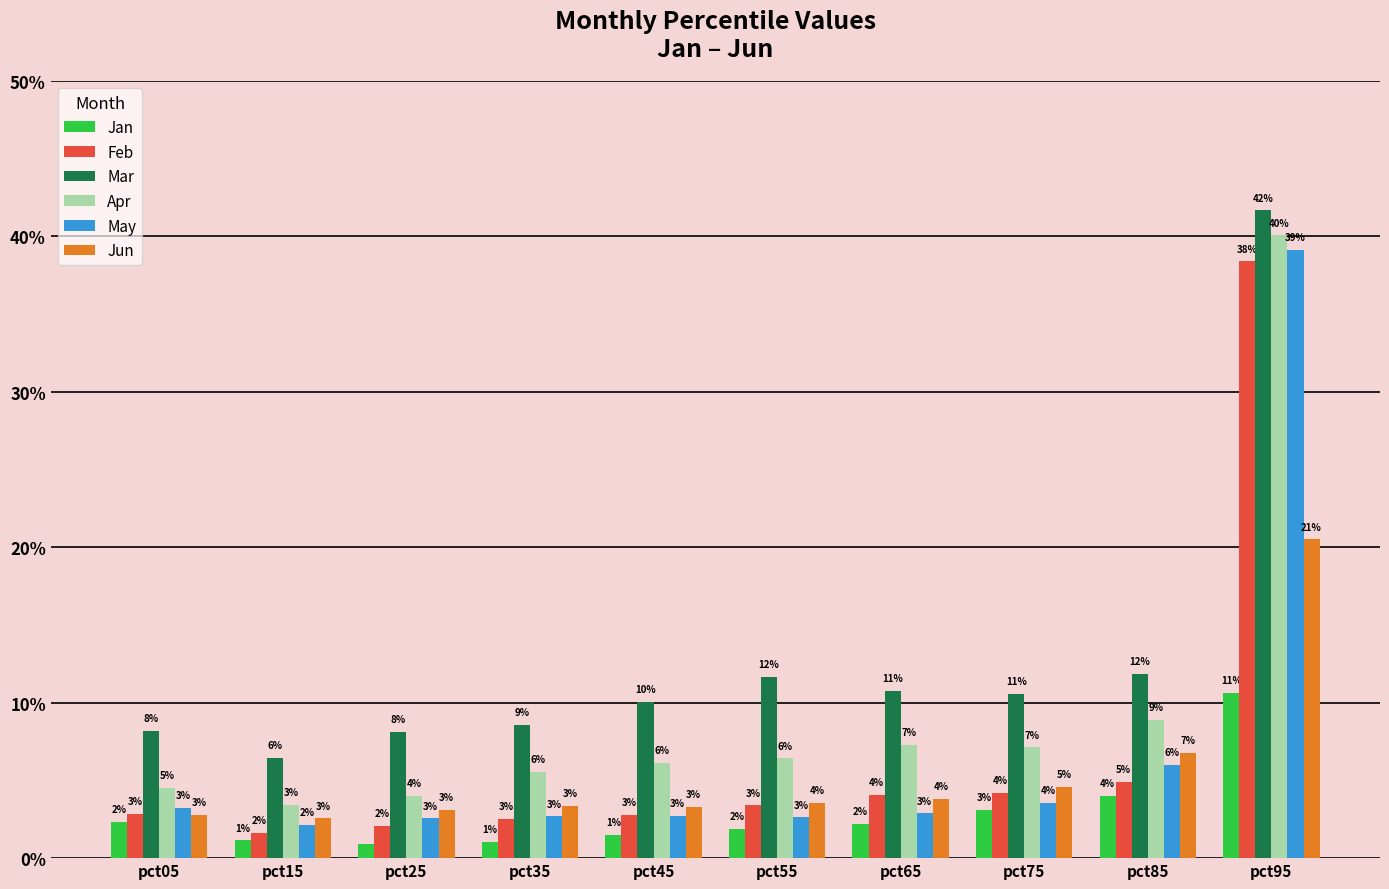

What are all the series names shown in the legend?

Jan, Feb, Mar, Apr, May, Jun